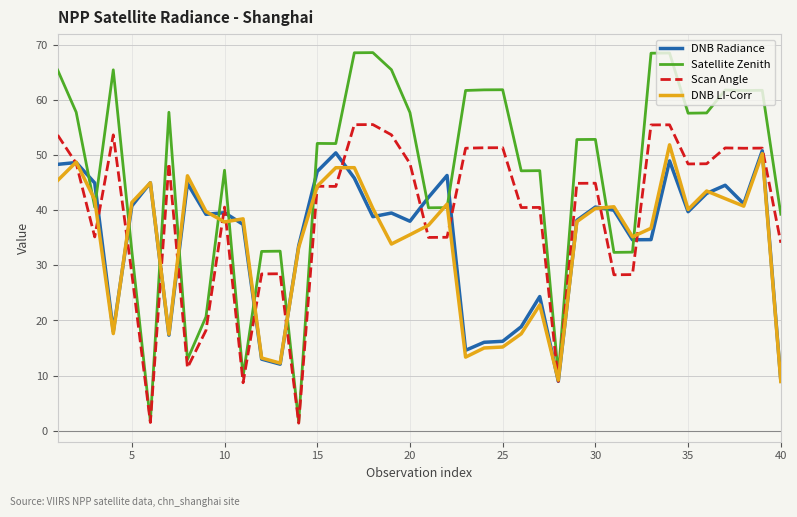

Which series has the widest spread of values?

Satellite Zenith